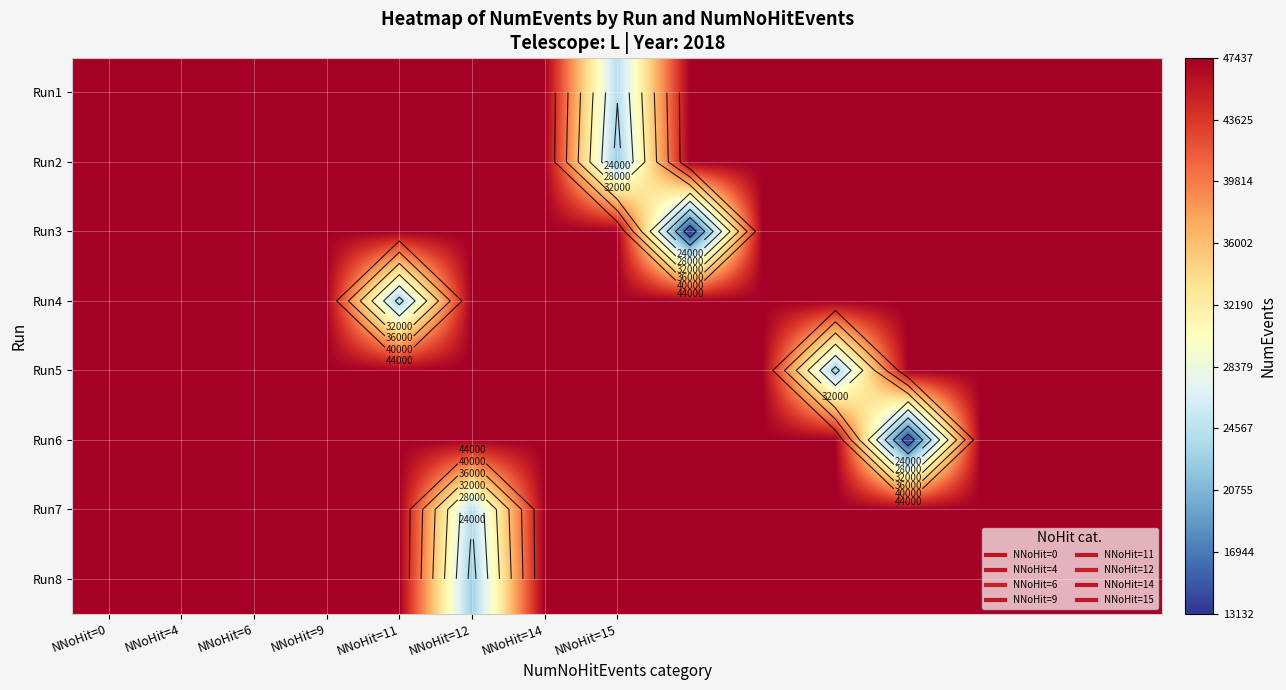

Between NNoHit=4 and NNoHit=0, which is larger?

NNoHit=4